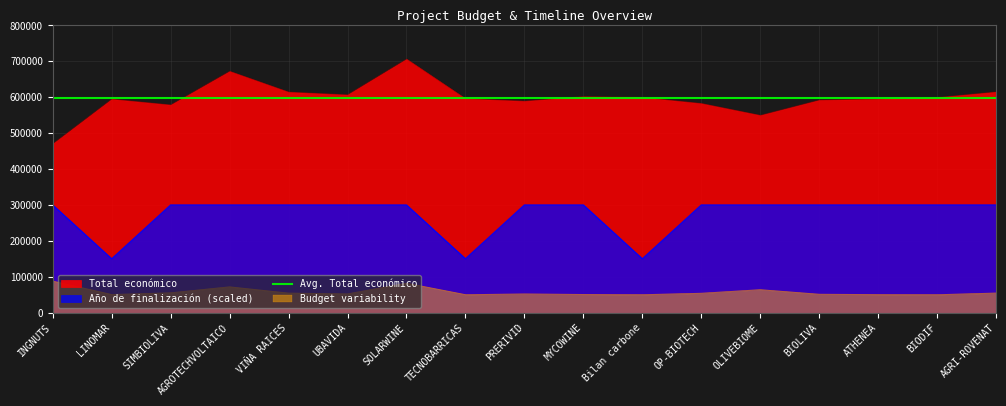

What is the sum of the Año de finalización values at OLIVEBIOME and BIOLIVA?

600000.0